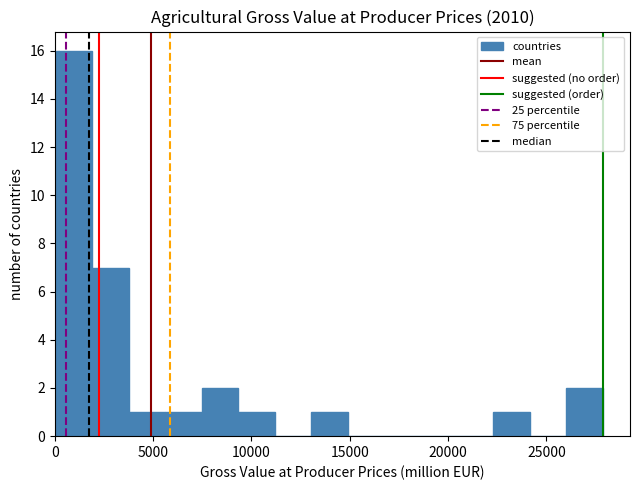

Around what value on the x-axis is the tallest bar? Give the approximate position of its centre, as read against the axis.

1000